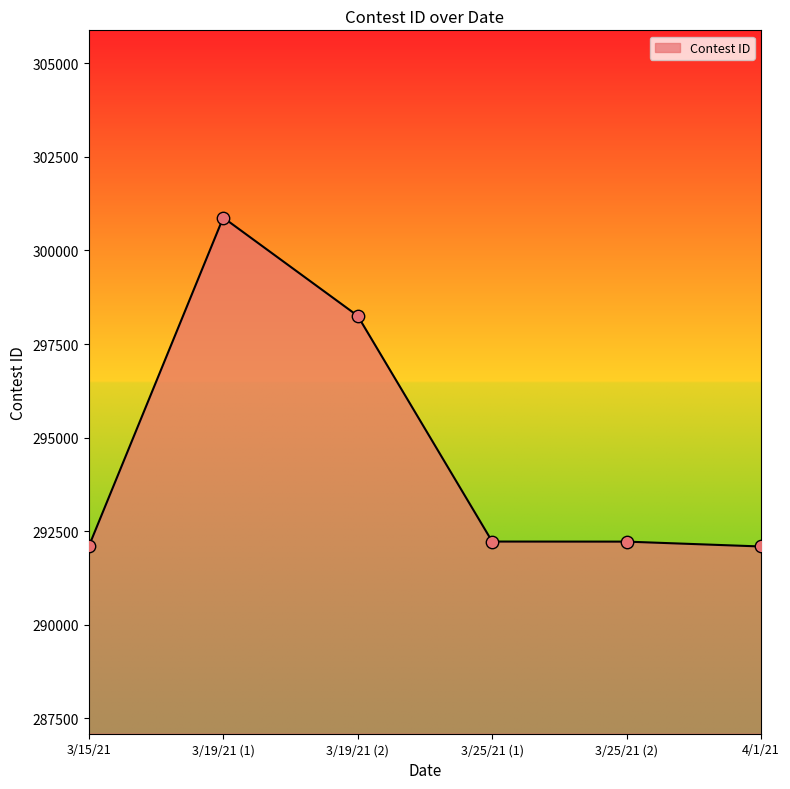

Between 3/19/21 (1) and 3/15/21, which is larger?

3/19/21 (1)